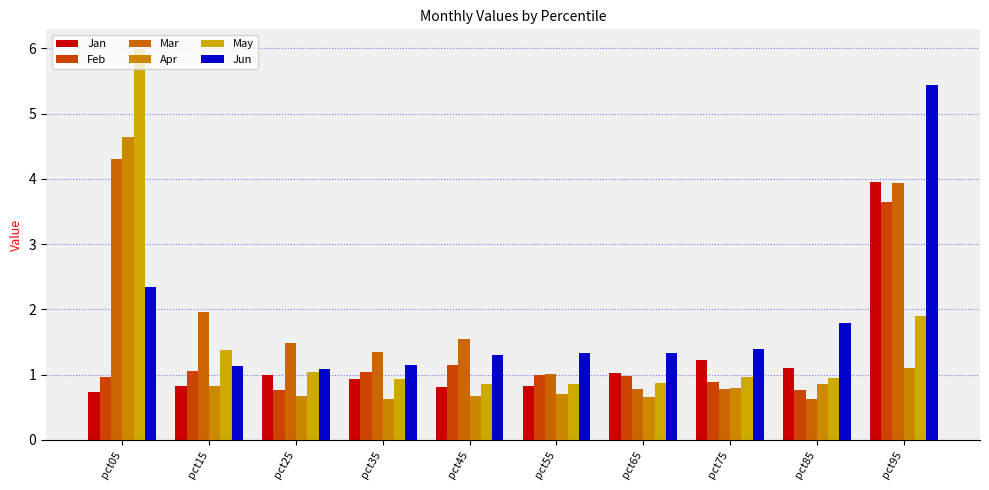

What is the difference between the highest and lowest values at pct65?

0.7